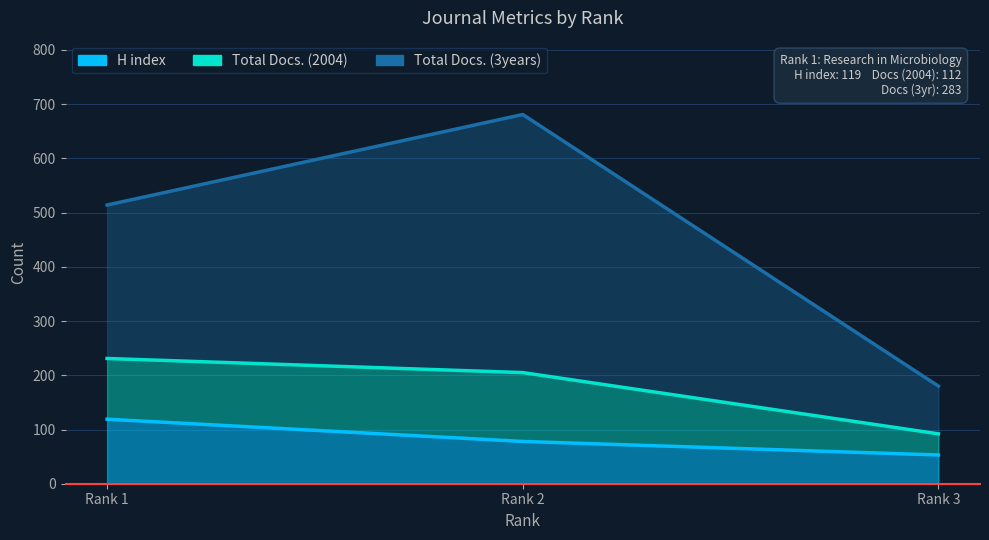

Is it true that H index equals 29 at Rank 2?

False